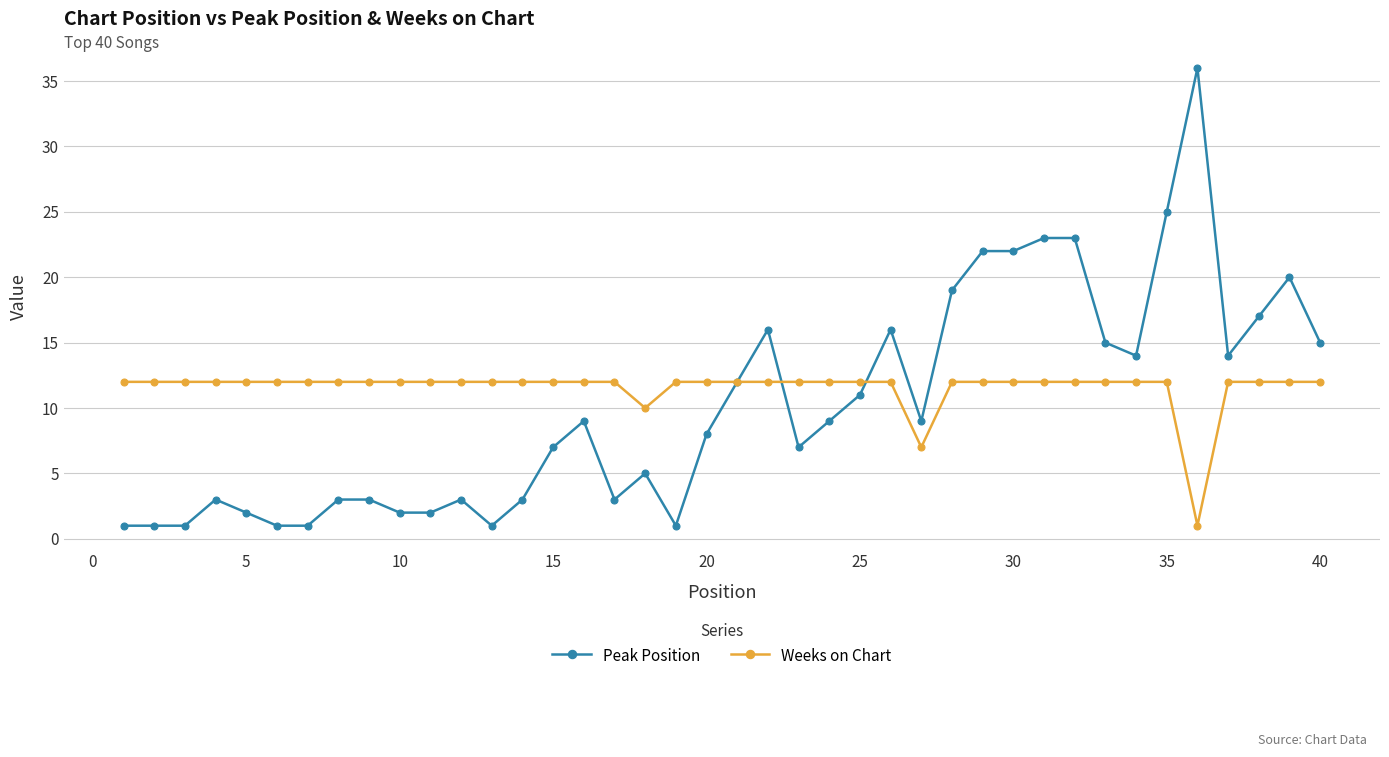

Which series has the largest range (max minus min)?

Peak Position